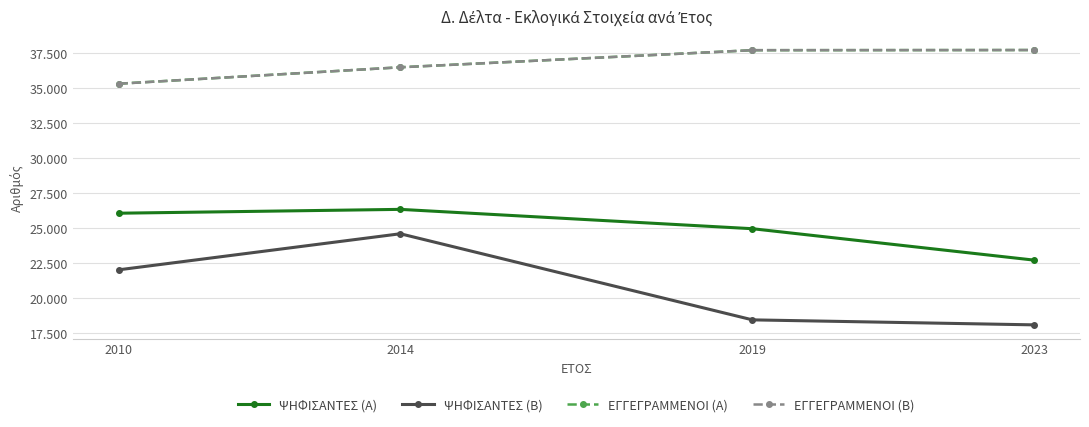

Where is ΕΓΓΕΓΡΑΜΜΕΝΟΙ (Β) nearest to the value 36540?

2014